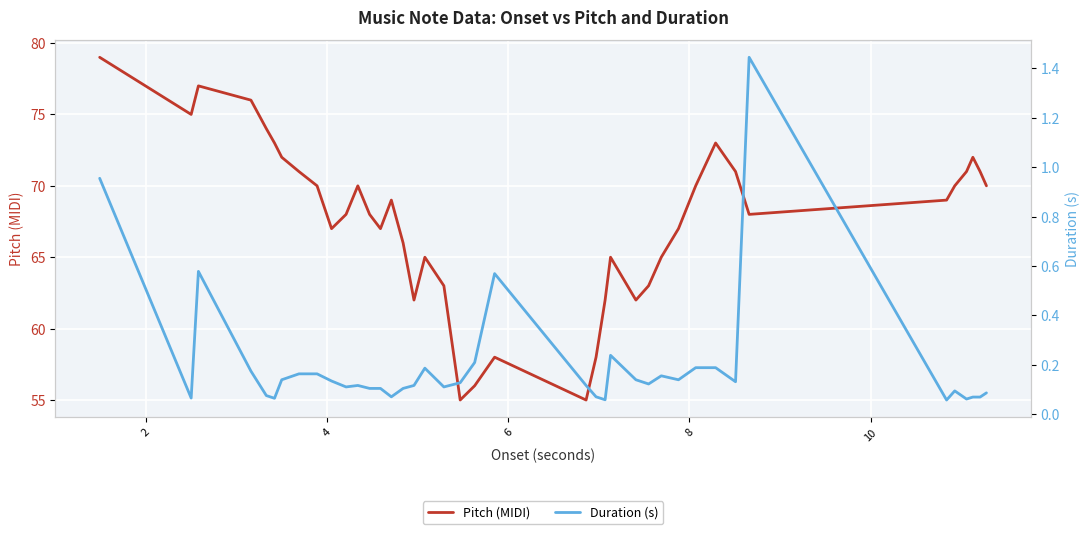

What is the lowest value of the Pitch (MIDI) series?

55